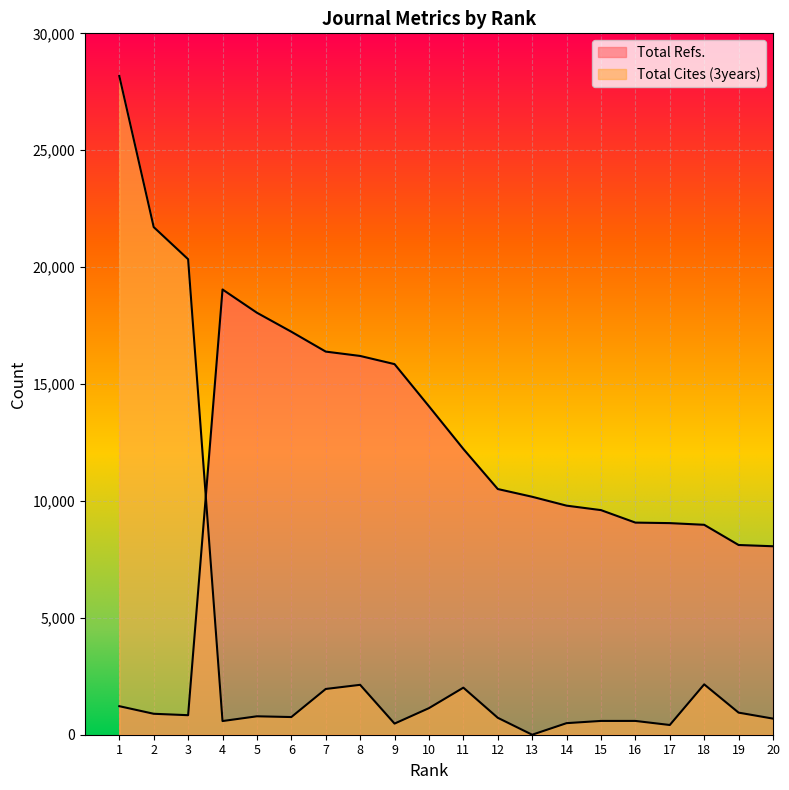

What is the value of the Total Cites (3years) point at the 8th from the left?

2134